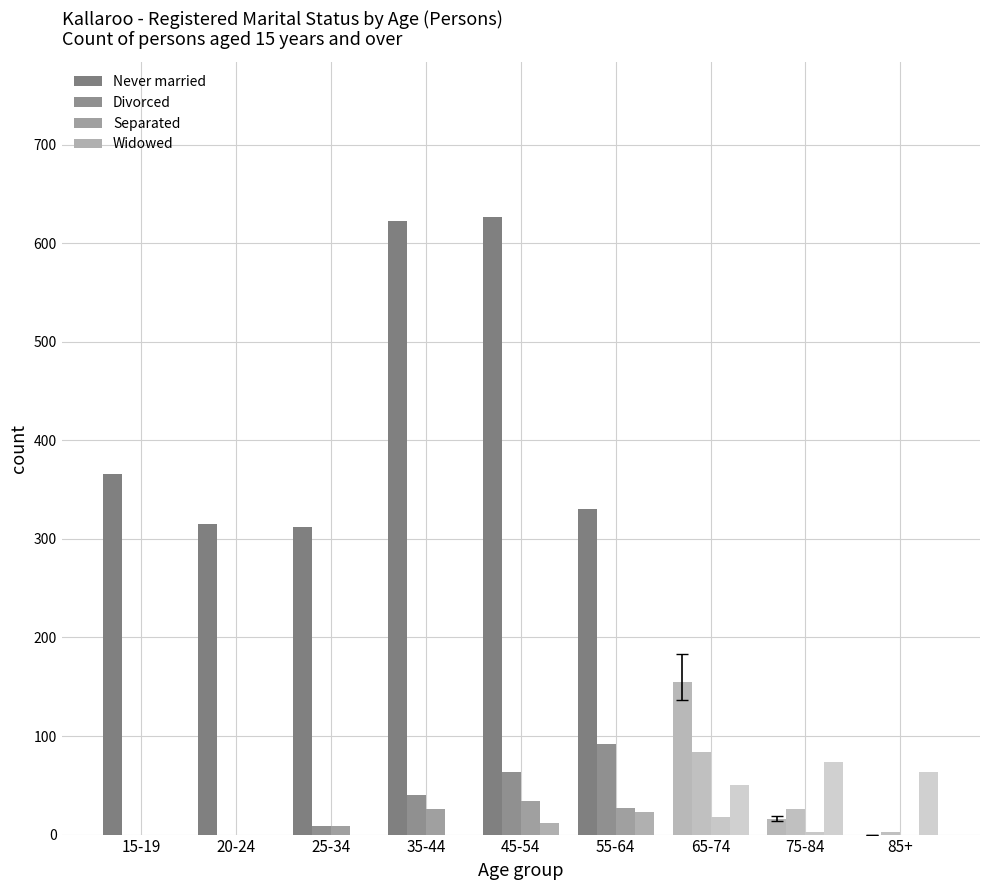

Reading right to left, what are all the values shown in this chart?

Never married: 85+=0	75-84=16	65-74=155	55-64=330	45-54=627	35-44=623	25-34=312	20-24=315	15-19=366
Divorced: 85+=3	75-84=26	65-74=84	55-64=92	45-54=63	35-44=40	25-34=9	20-24=0	15-19=0
Separated: 85+=0	75-84=3	65-74=18	55-64=27	45-54=34	35-44=26	25-34=9	20-24=0	15-19=0
Widowed: 85+=64	75-84=74	65-74=50	55-64=23	45-54=12	35-44=0	25-34=0	20-24=0	15-19=0